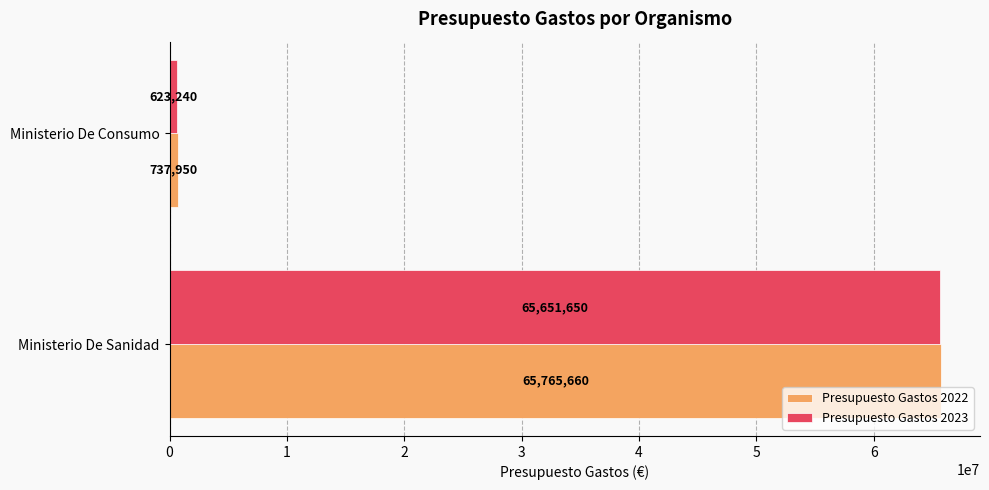

How many Presupuesto Gastos 2023 values are between 623240 and 65651650?

2